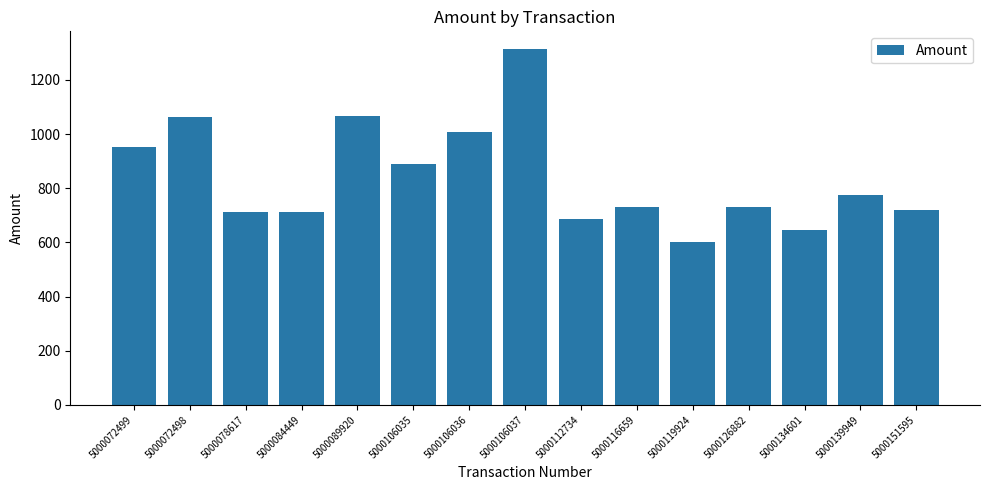

What is the difference between the values at 5000084449 and 5000089920?

352.0